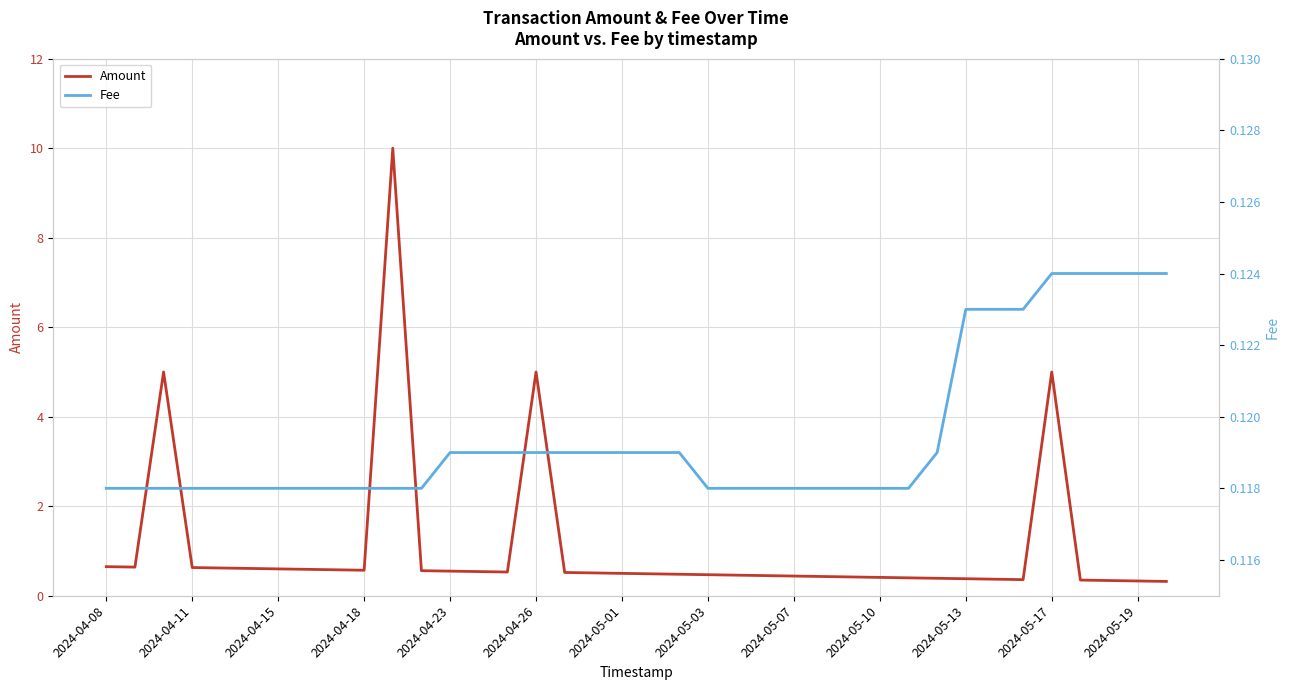

True or false: Amount has a value of 0.5 at 2024-05-03.

True